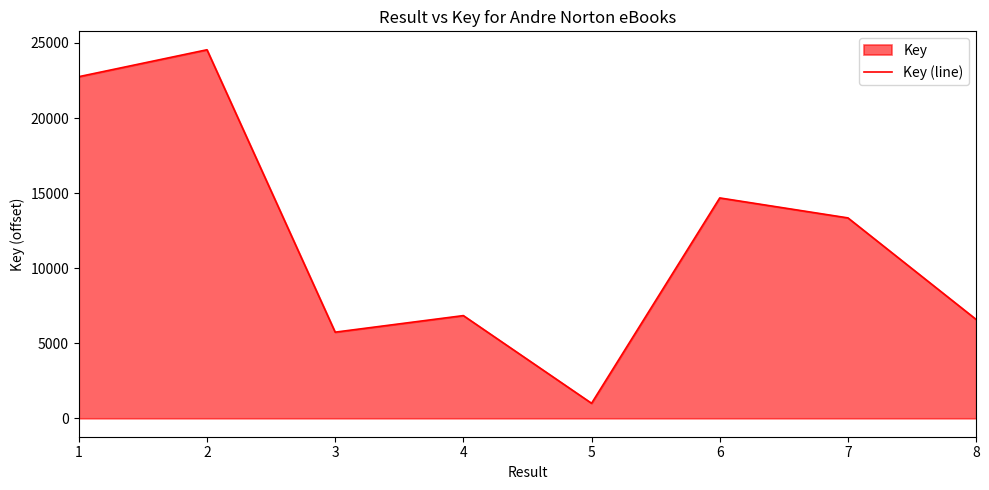

Reading left to right, extract all data points from this chart.

1=22752	2=24545	3=5737	4=6840	5=1000	6=14677	7=13347	8=6584